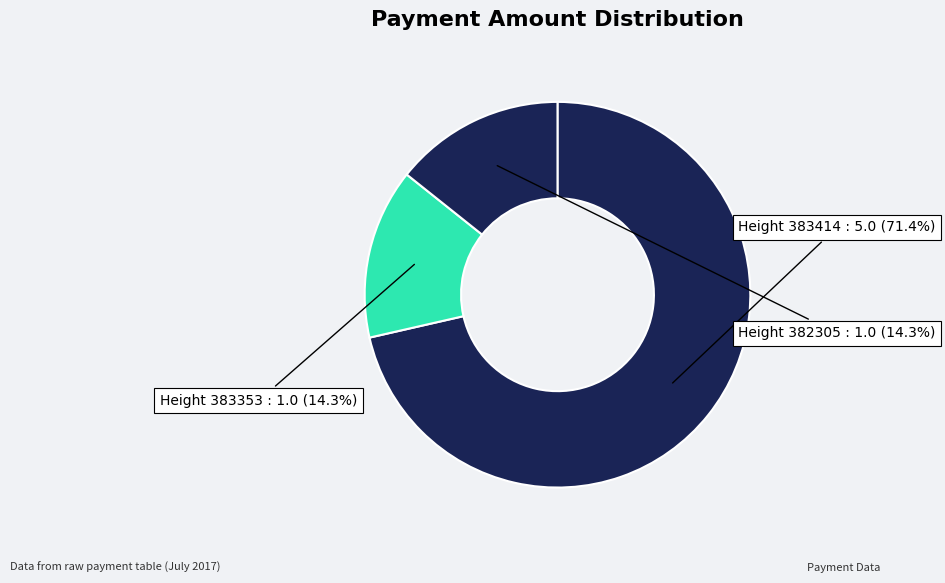

Rank the categories by value from highest to lowest.

383414, 383353, 382305